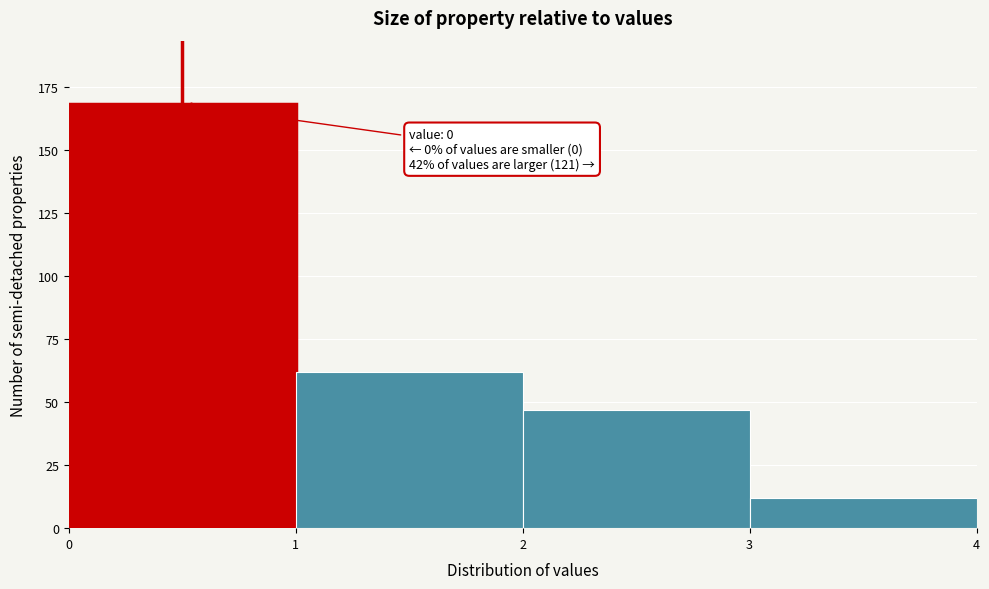

Over which range of the x-axis is the bar tallest?

0 to 1